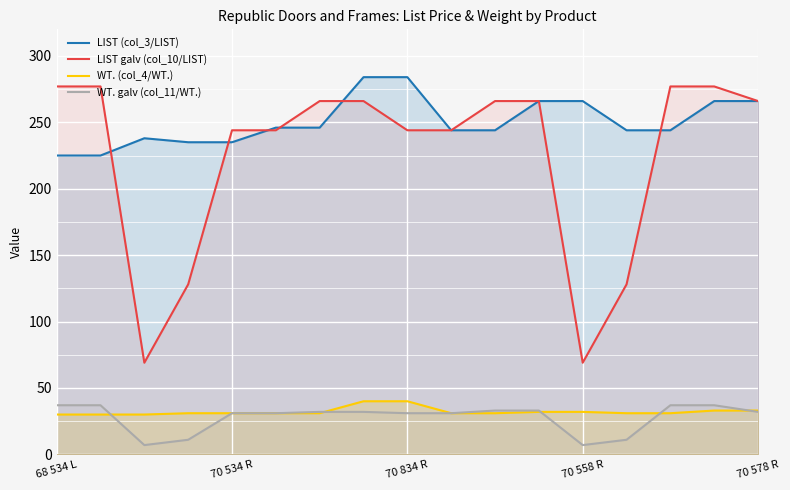

What position from the left is 14?

15